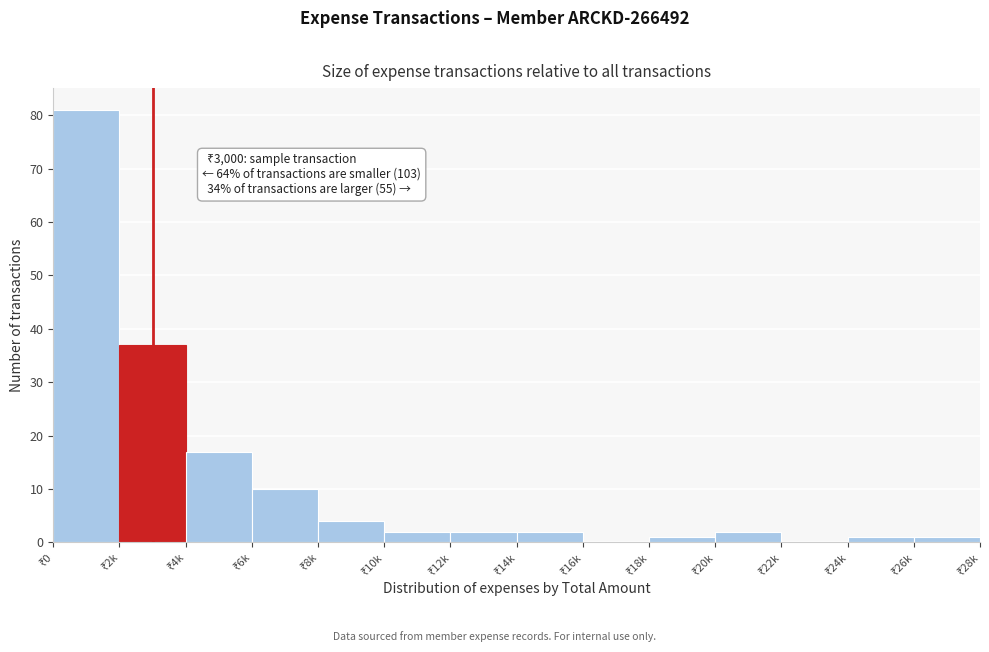

What is the greatest value displayed?

81